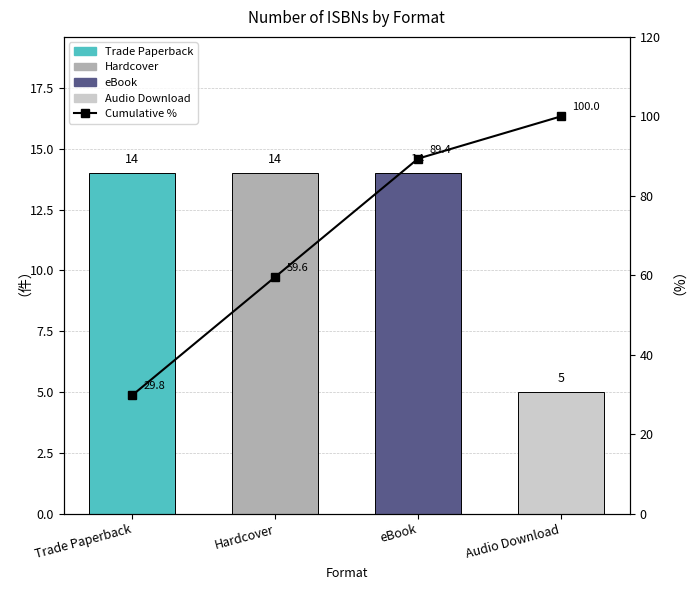

What is the spread (max minus min) of values at Audio Download?

95.0